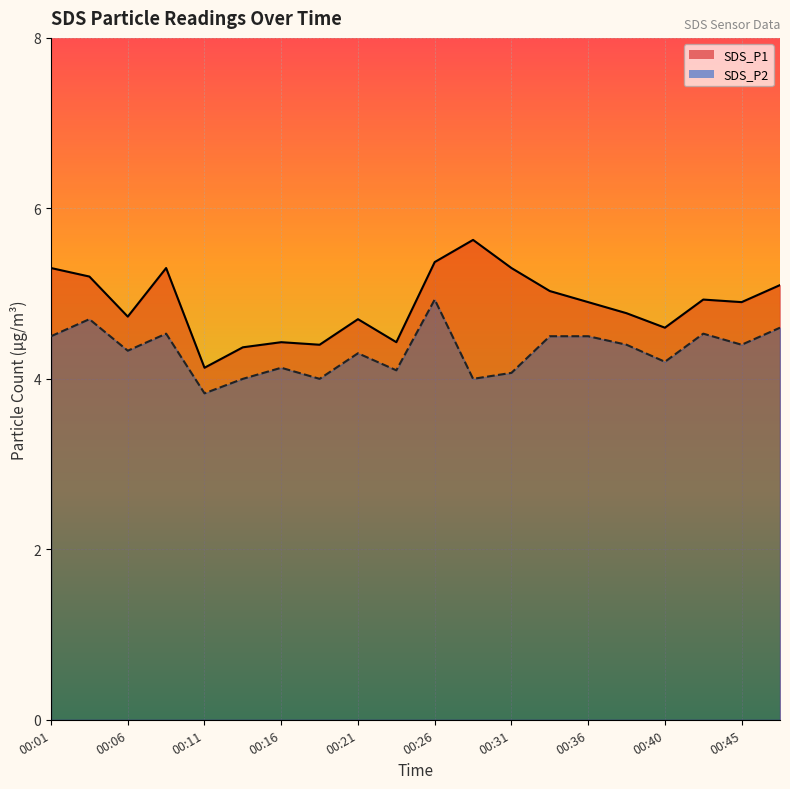

What is the average value of the SDS_P1 series?

4.9